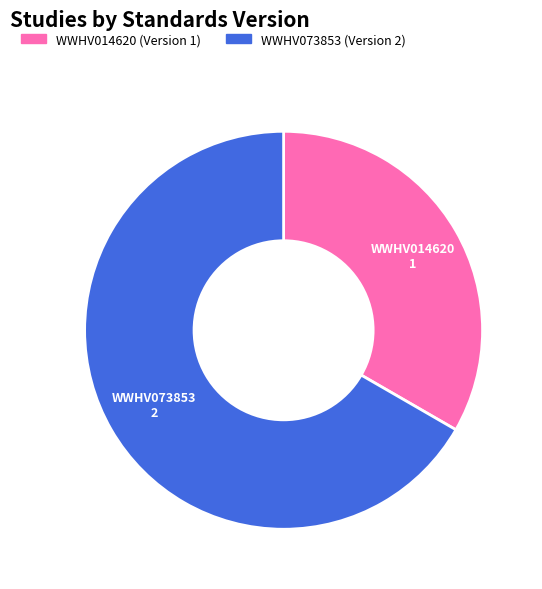

Which category has the biggest portion of the pie?

WWHV073853